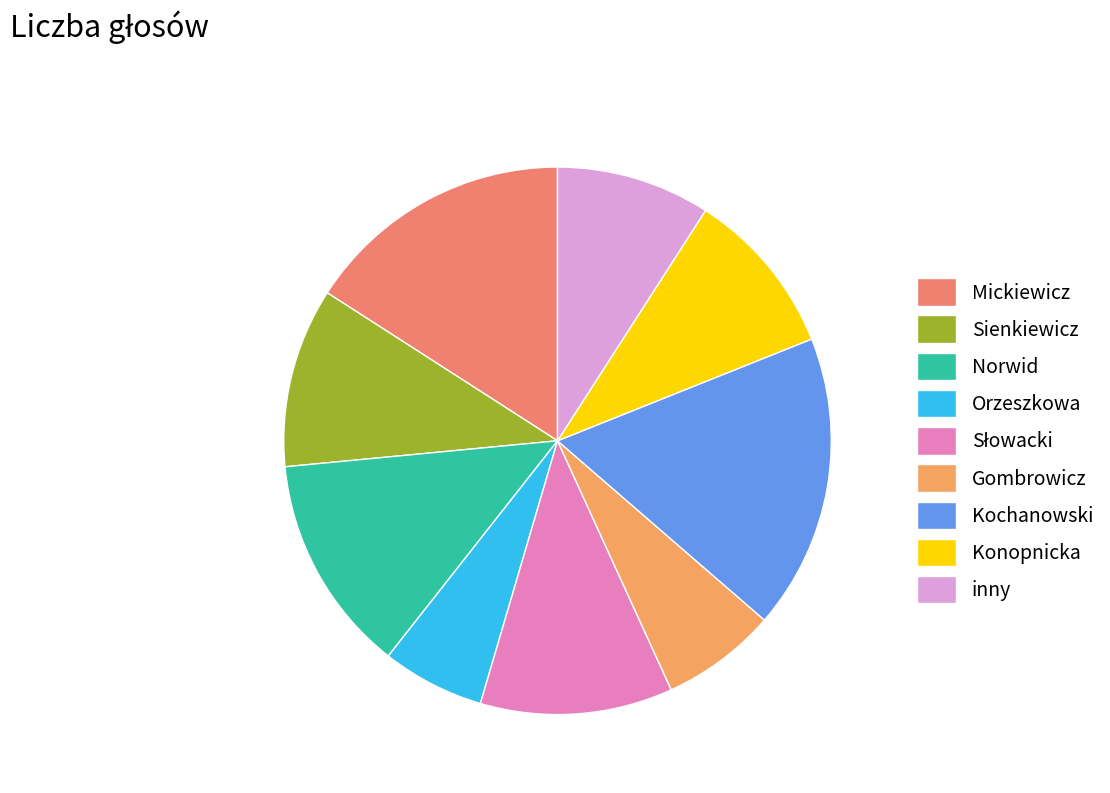

Count the number of slices in the pie.

9